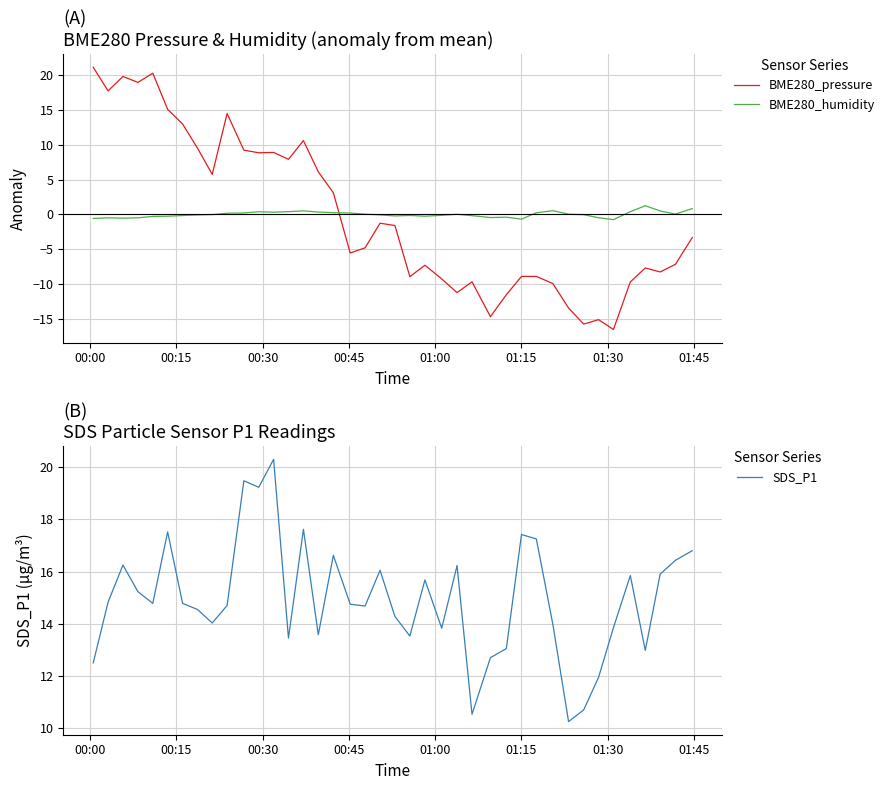

What are all the series names shown in the legend?

BME280_pressure, BME280_humidity, SDS_P1